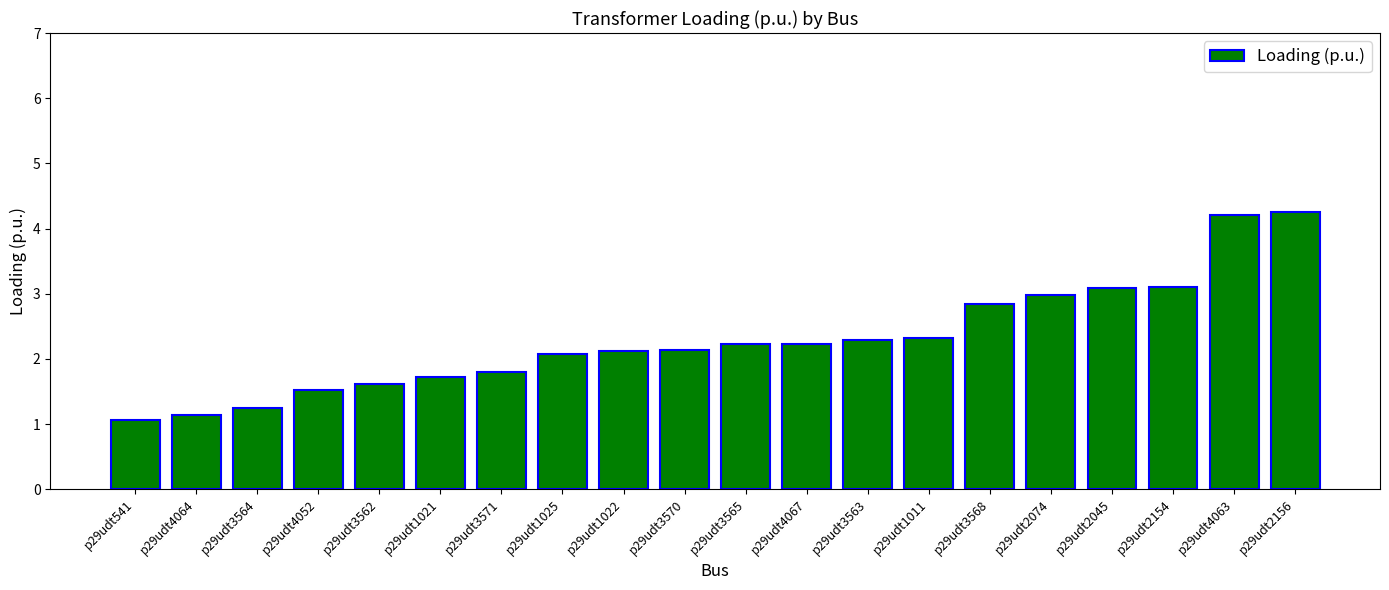

How many data points are less than 2?

7